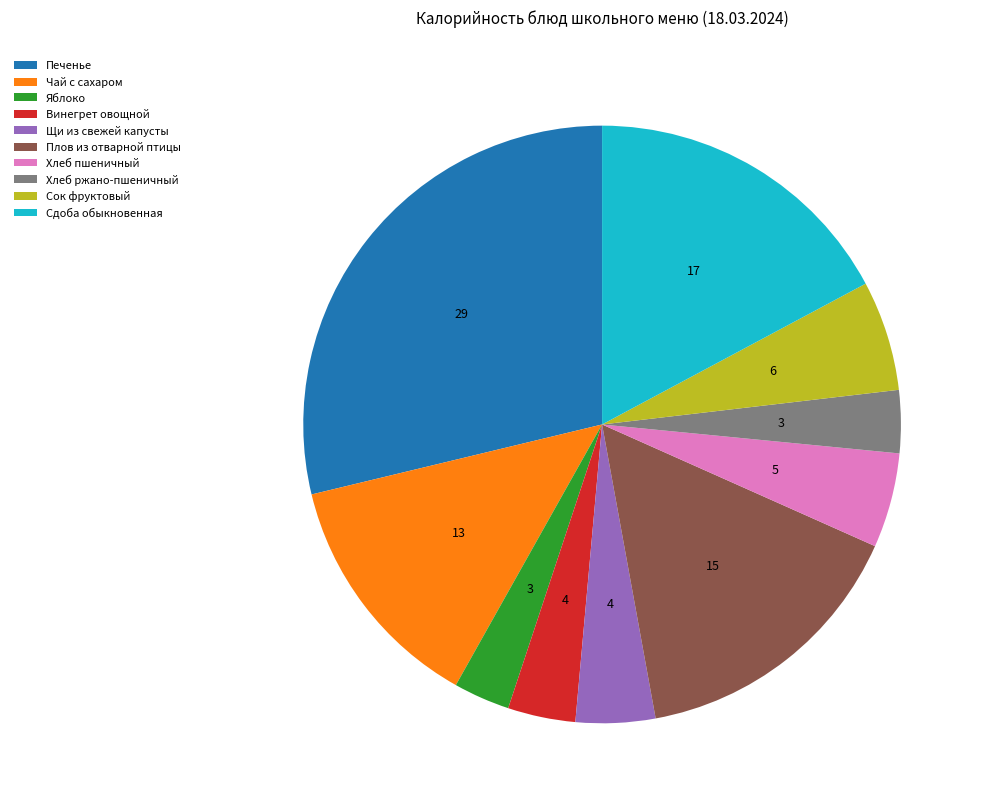

Between Сдоба обыкновенная and Плов из отварной птицы, which is larger?

Сдоба обыкновенная